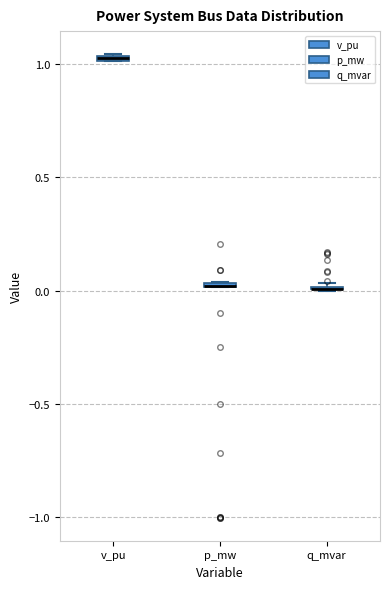

Where is the lower edge of the box for p_mw on the y-axis? The values are not printed on the chart, so give them approximately, as read against the axis.

0.00